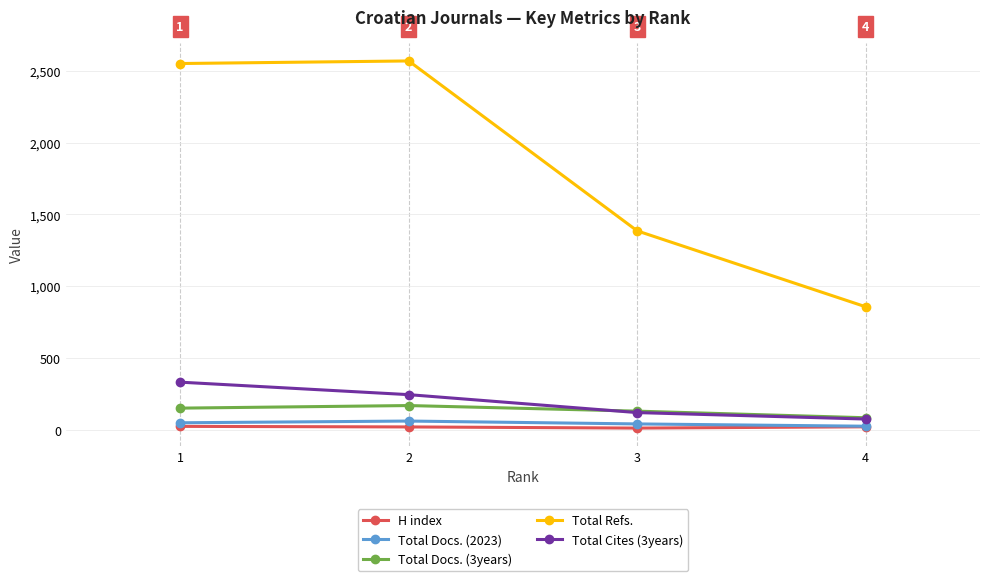

Where is the first local maximum for Total Refs.?

2